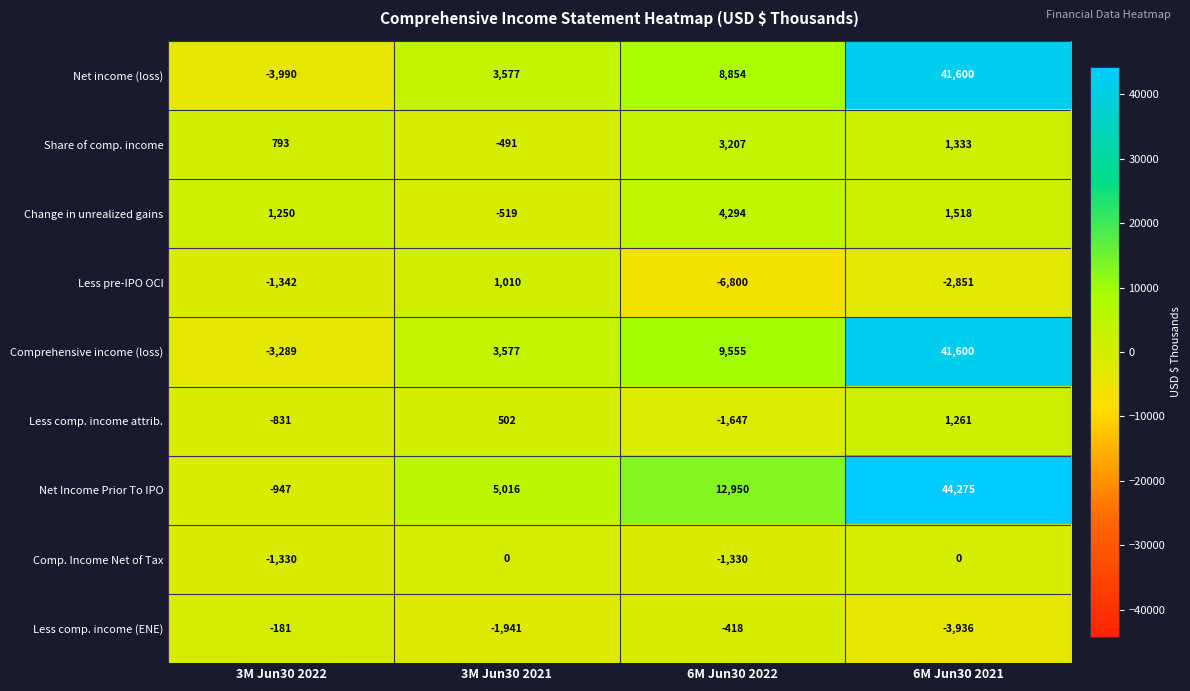

Which series has the largest total across all categories?

Net Income Prior To IPO